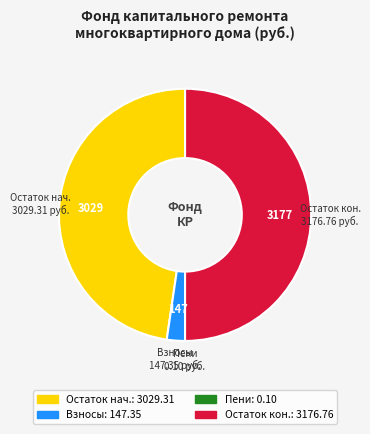

Which slice represents more than half of the pie?

Остаток кон.